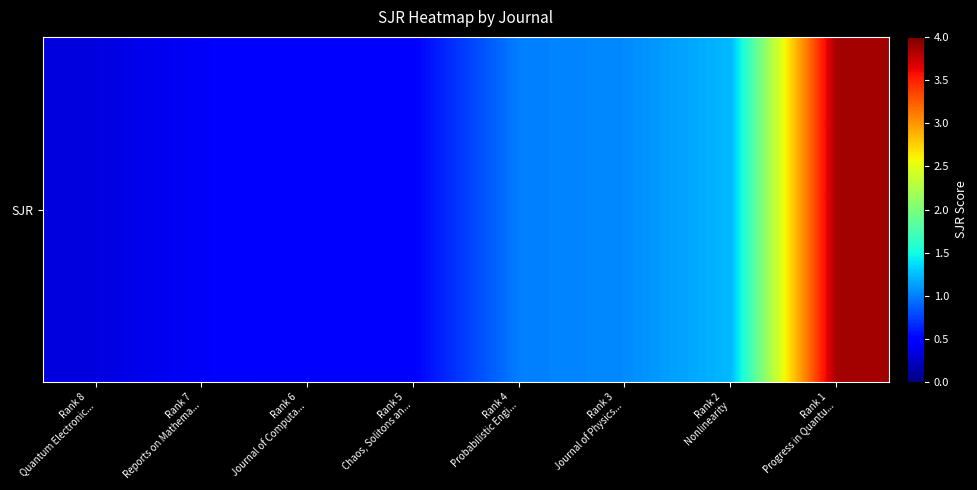

What is the difference between the maximum and second lowest values?

3.4